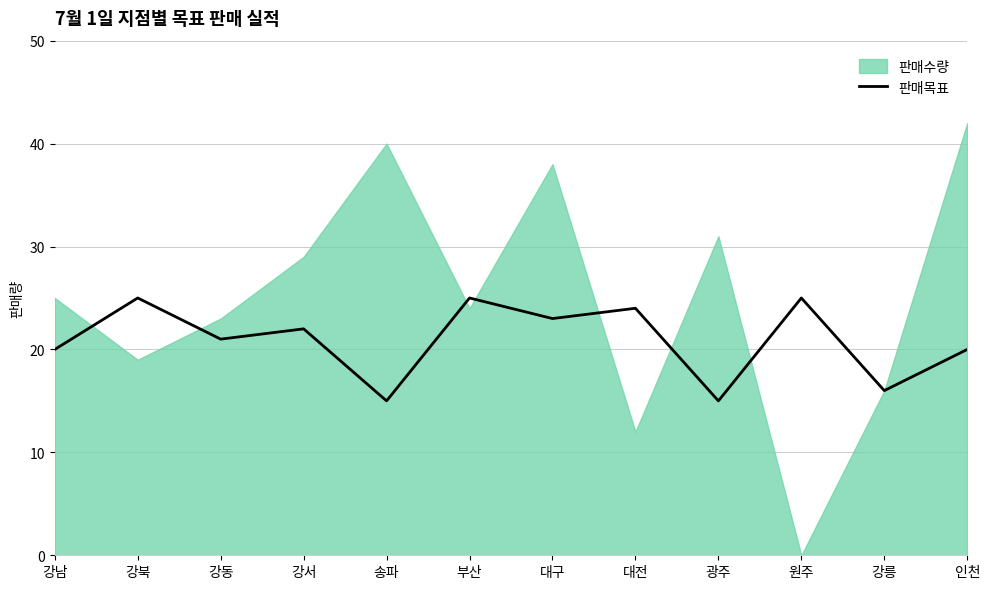

Is it true that the value at 원주 is 5?

False